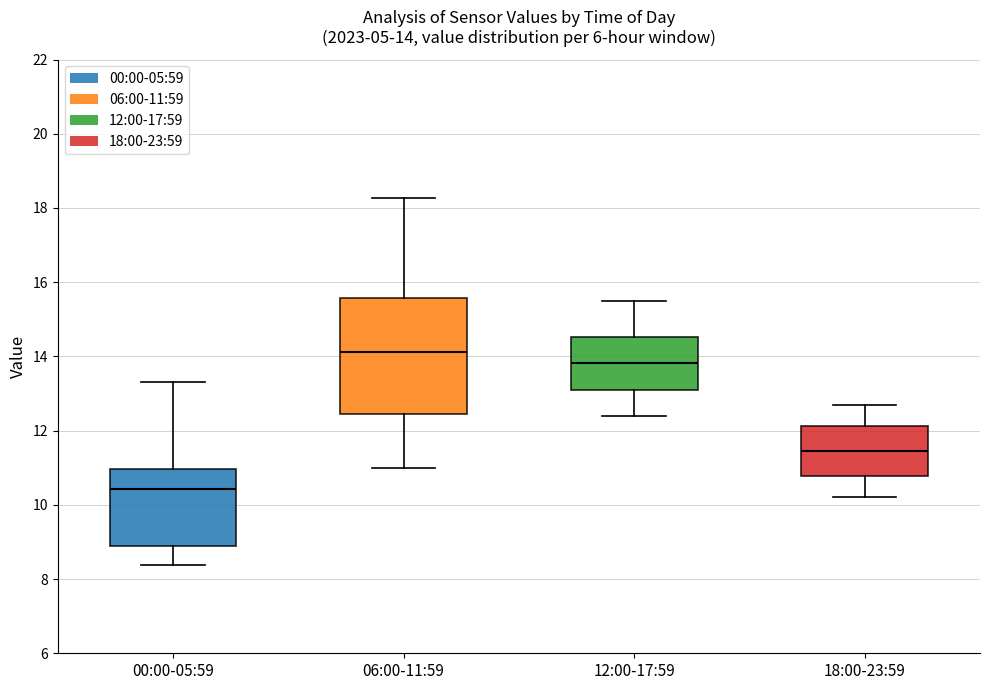

Which box's median line is the lowest?

00:00-05:59